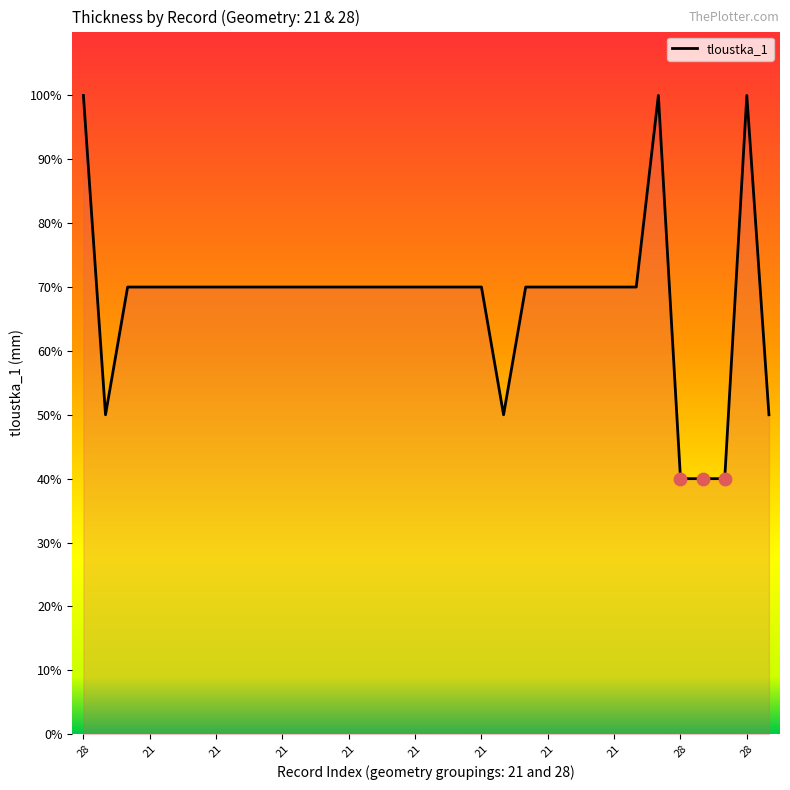

What is the greatest value displayed?

100